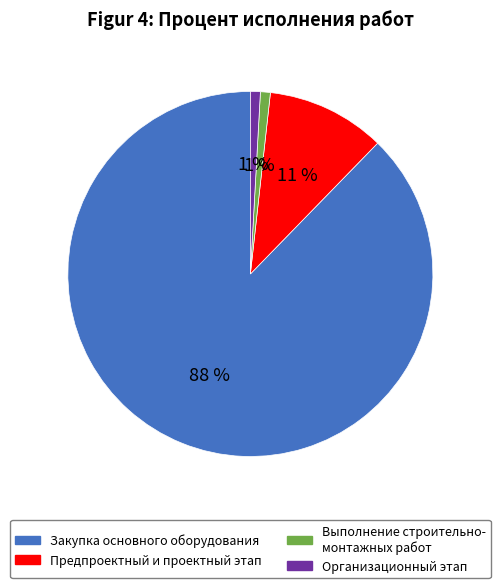

True or false: Закупка основного оборудования accounts for 77% of the total.

False